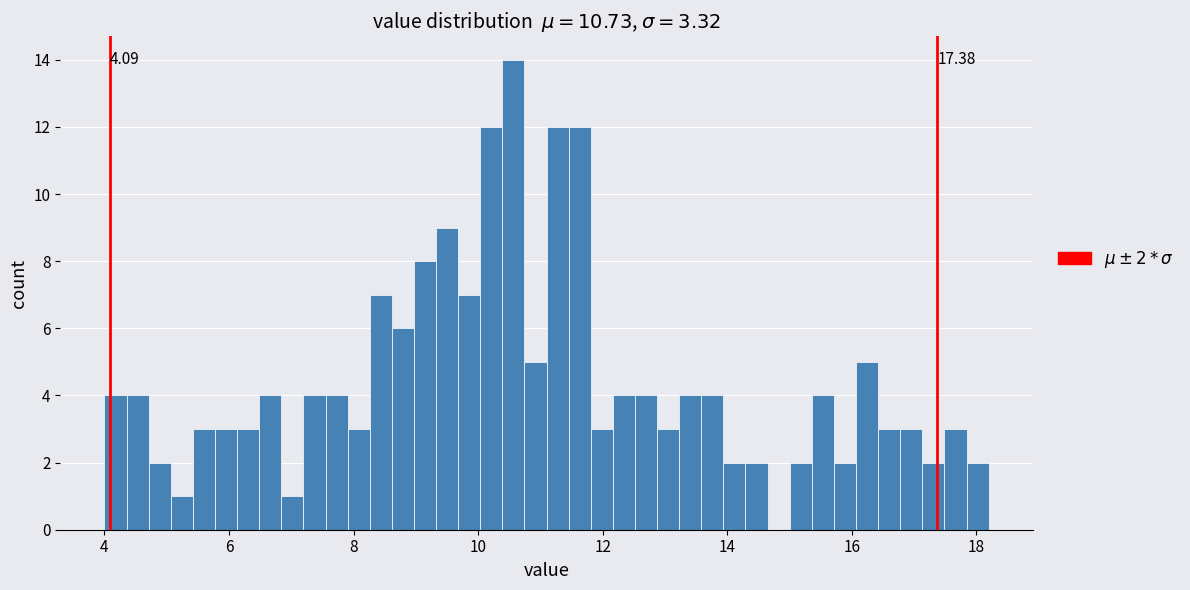

Around what value on the x-axis is the tallest bar? Give the approximate position of its centre, as read against the axis.

10.6